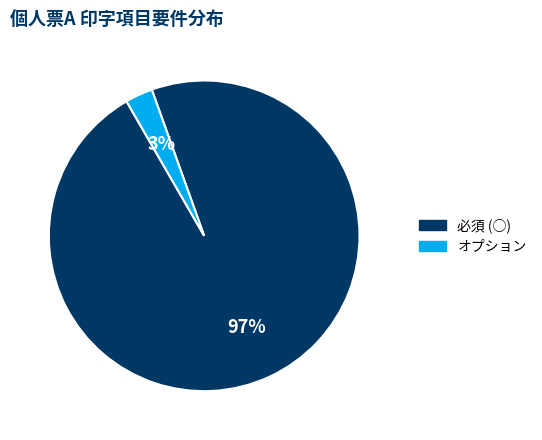

Is there any slice that represents more than half of the pie?

Yes